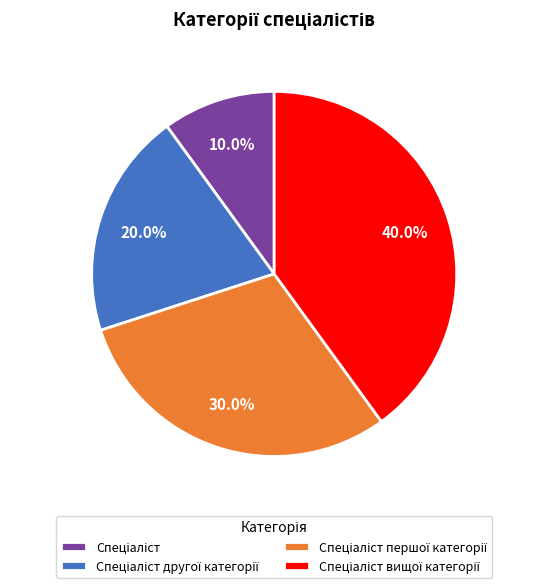

Is there a majority slice in this chart?

No